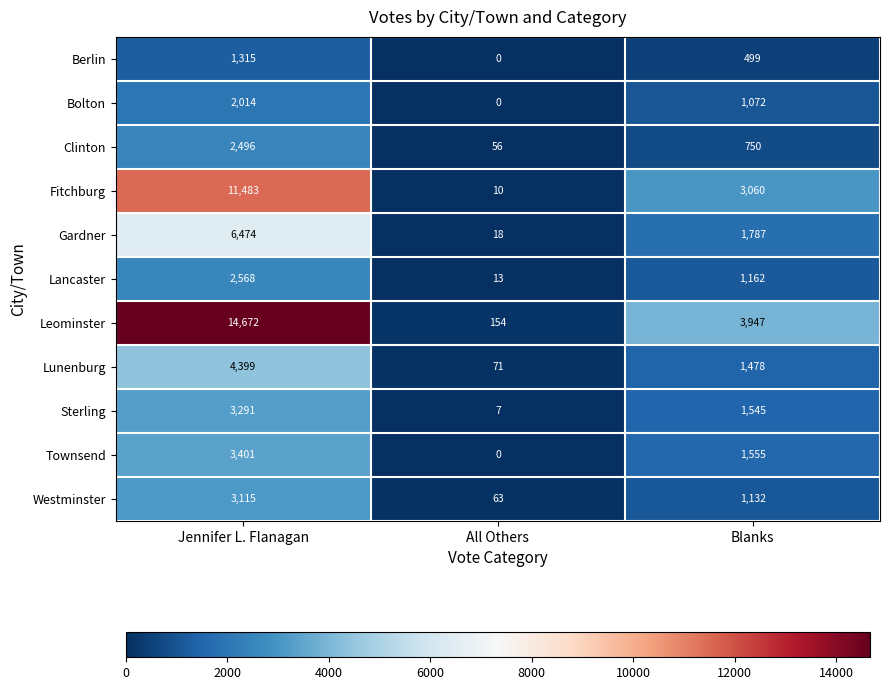

The Bolton series shows 1892 at Blanks. True or false?

False